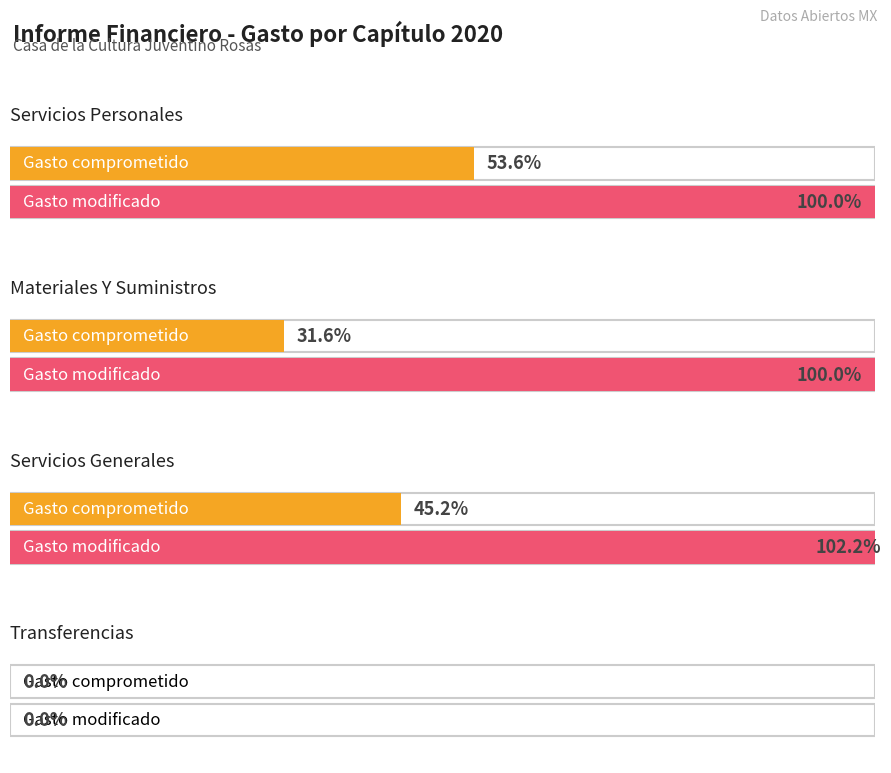

How many data points does each series have?

4